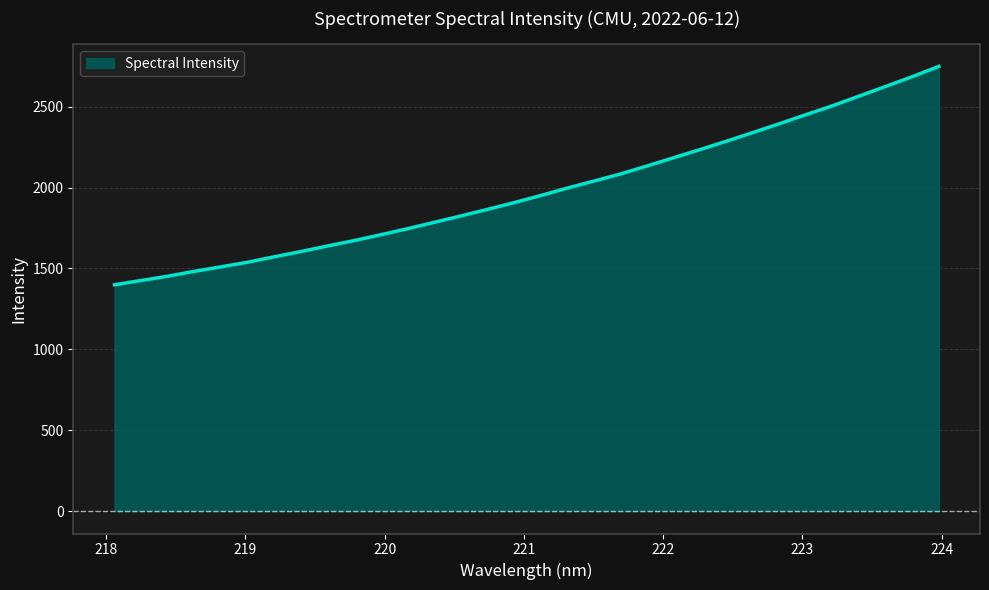

What is the minimum value shown in the chart?

1399.2